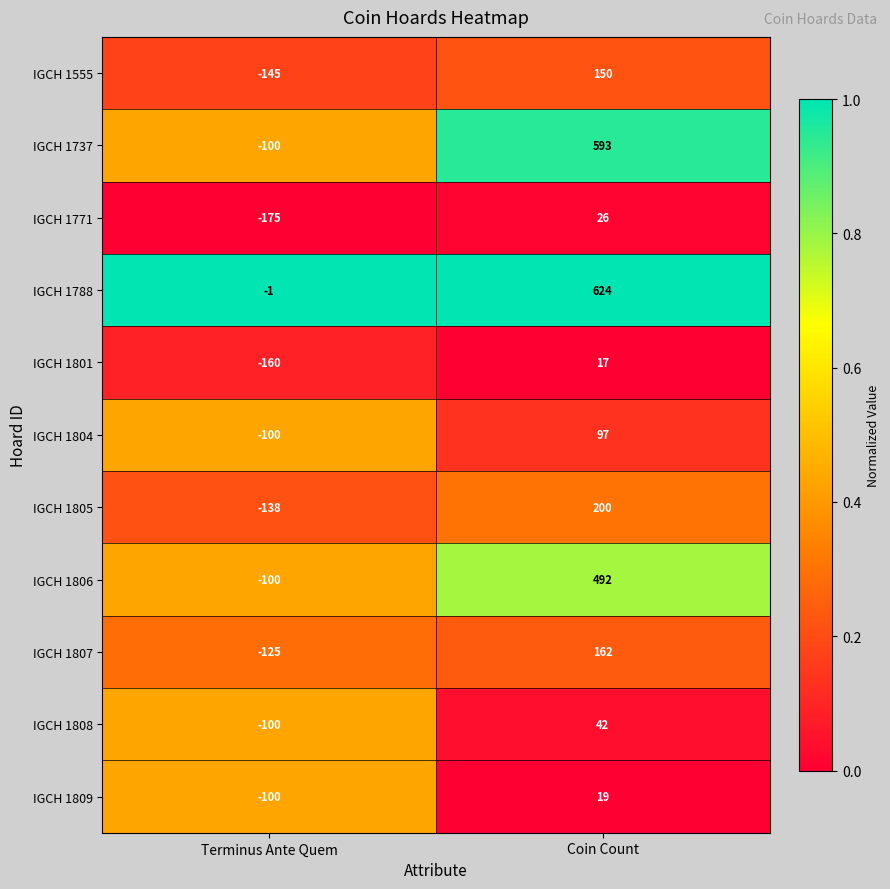

The value of IGCH 1807 at Terminus Ante Quem is -51. True or false?

False